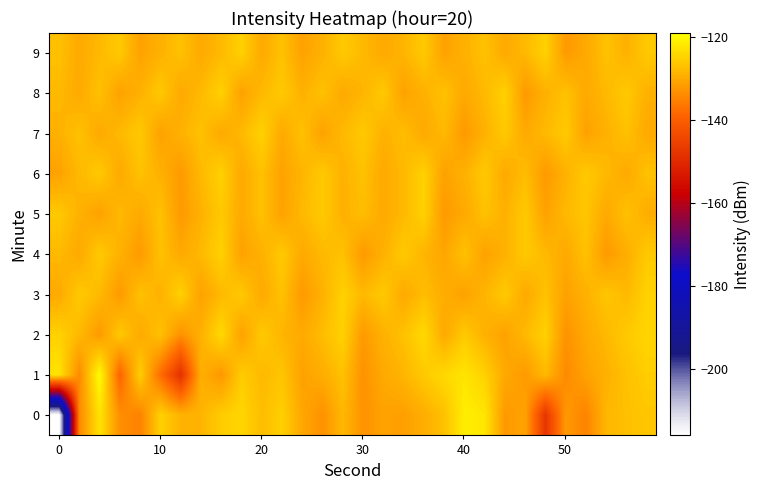

Count the number of categories in the chart.

30